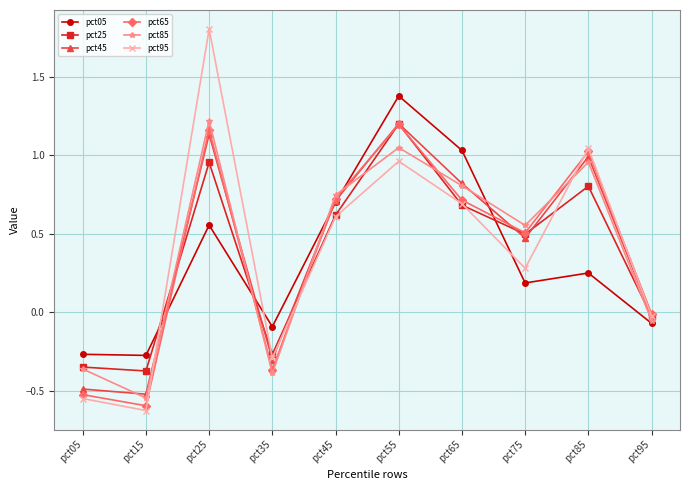

What is the greatest value displayed?

1.8